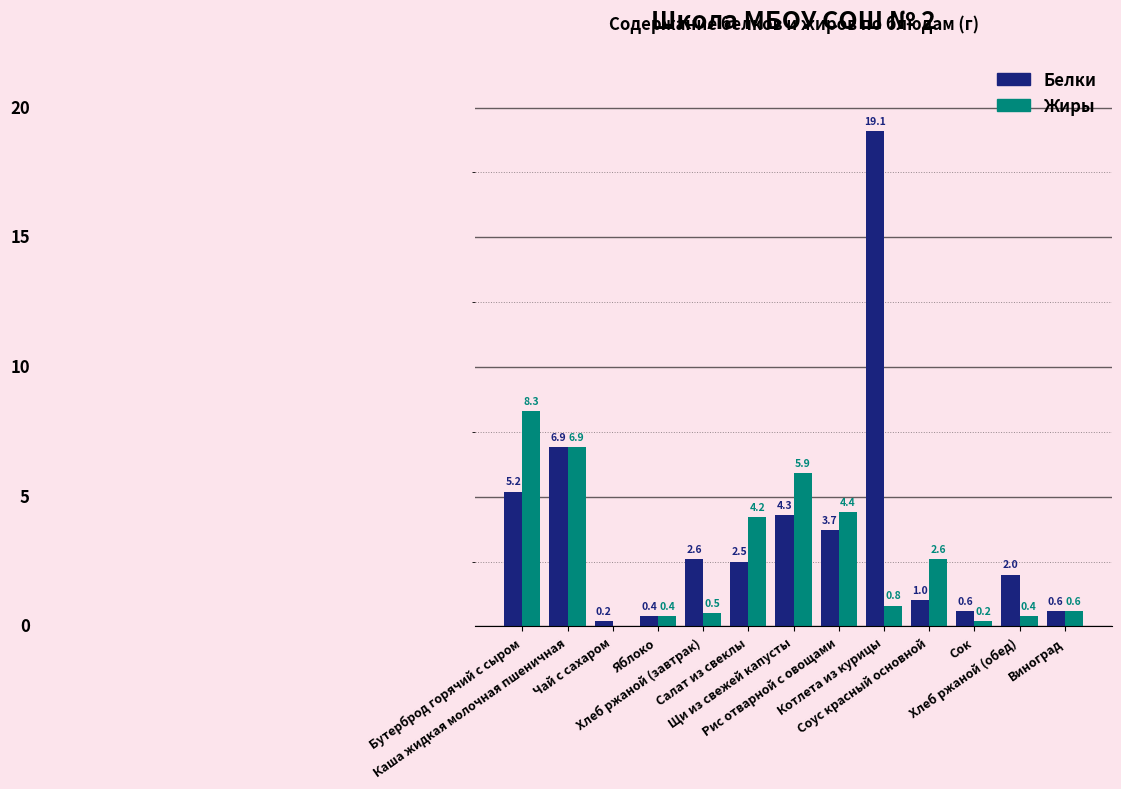

What are all the series names shown in the legend?

Белки, Жиры